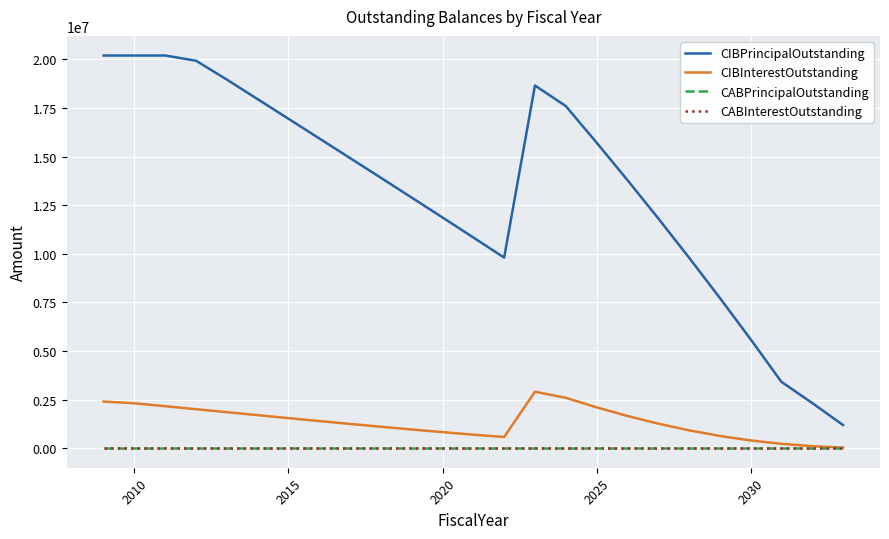

True or false: CABInterestOutstanding and CIBInterestOutstanding intersect in this chart.

False